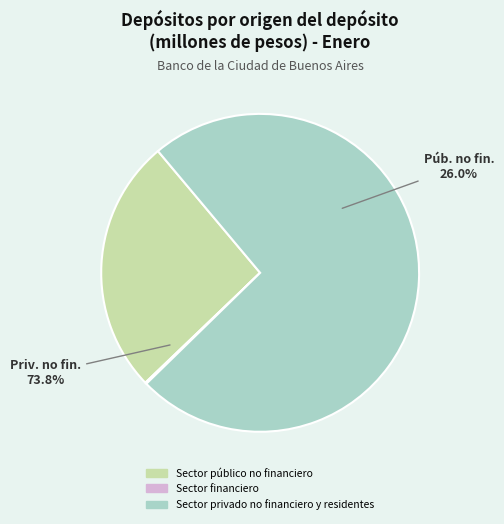

Is it true that Sector privado no financiero y residentes is 74% of the pie?

True